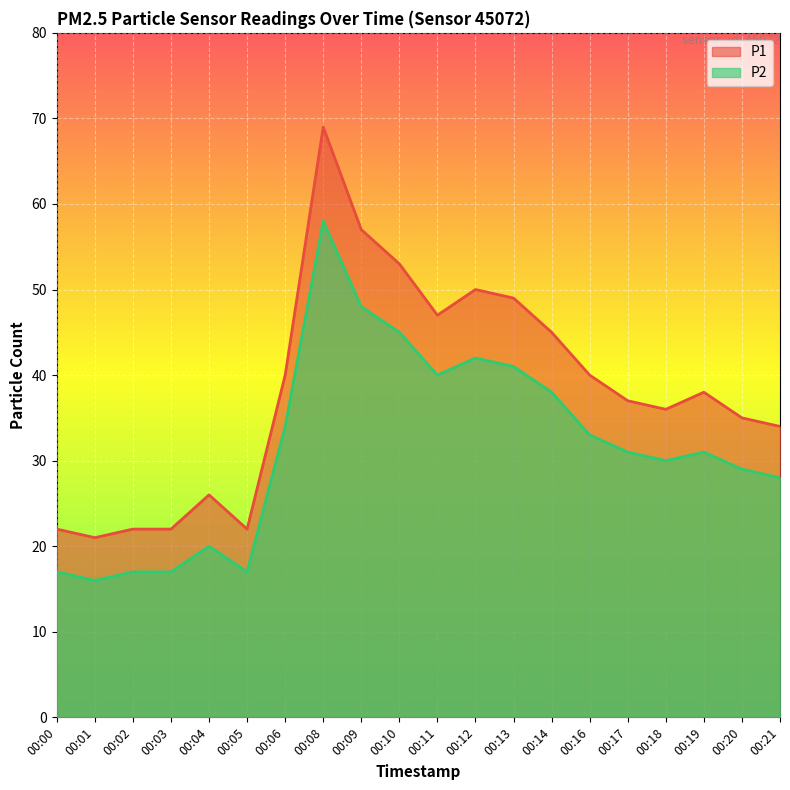

What is the average value of the P2 series?

32